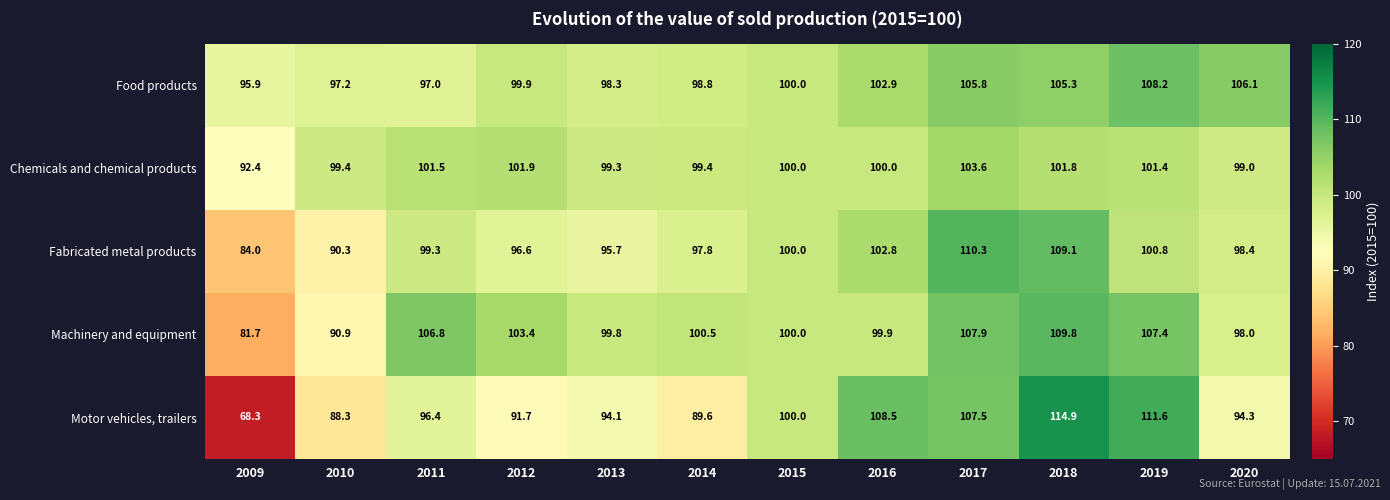

The Machinery and equipment series shows 169.8 at 2016. True or false?

False